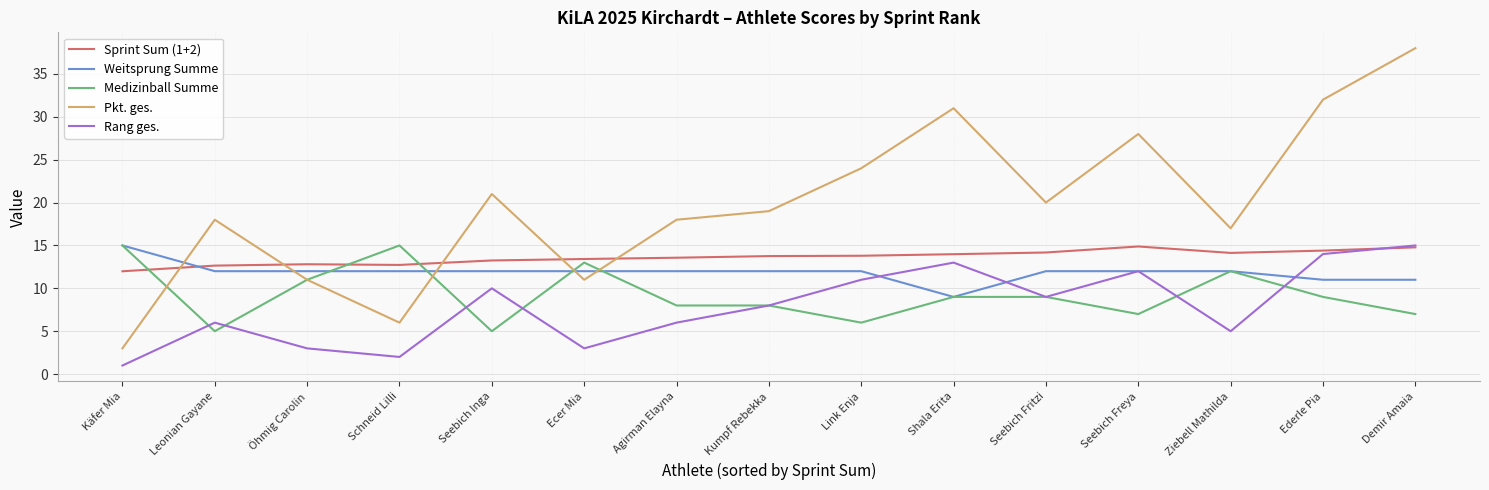

What value does the Pkt. ges. series have at Ziebell Mathilda?

17.0